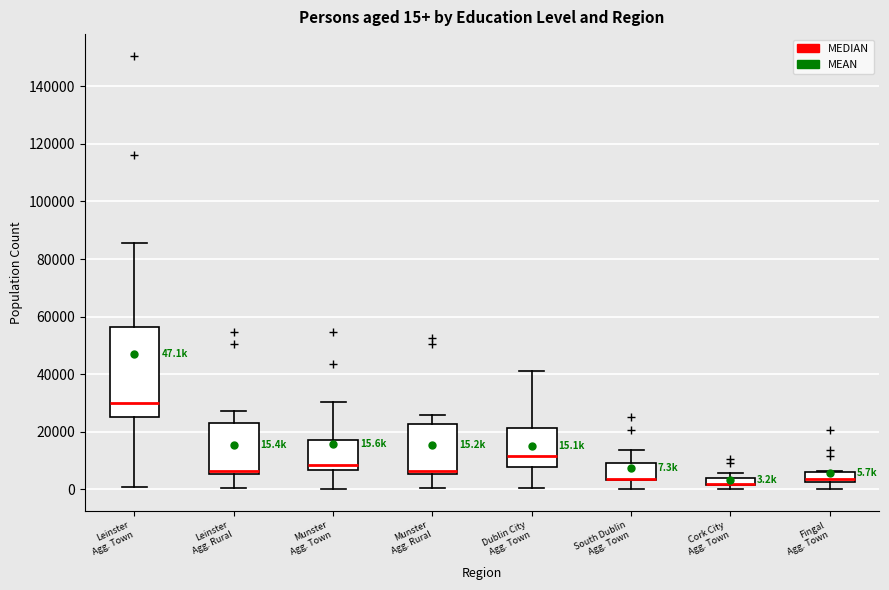

Comparing the boxes themselves (not the whiskers), which one is the tallest?

Leinster Agg. Town